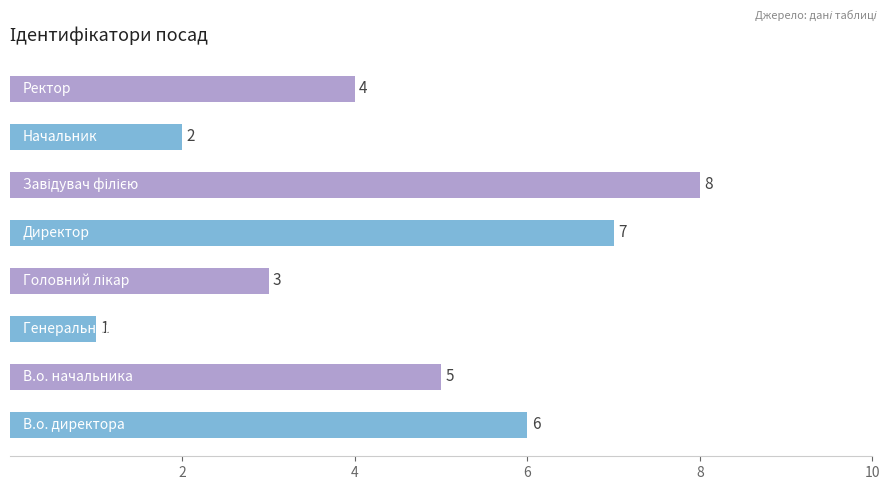

What is the difference between the maximum and second lowest values?

6